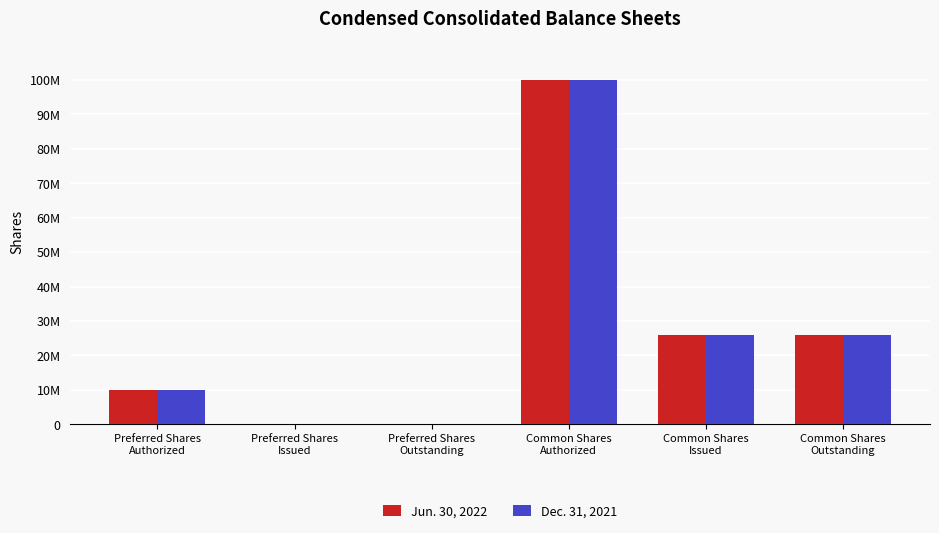

Are the bars horizontal?

No